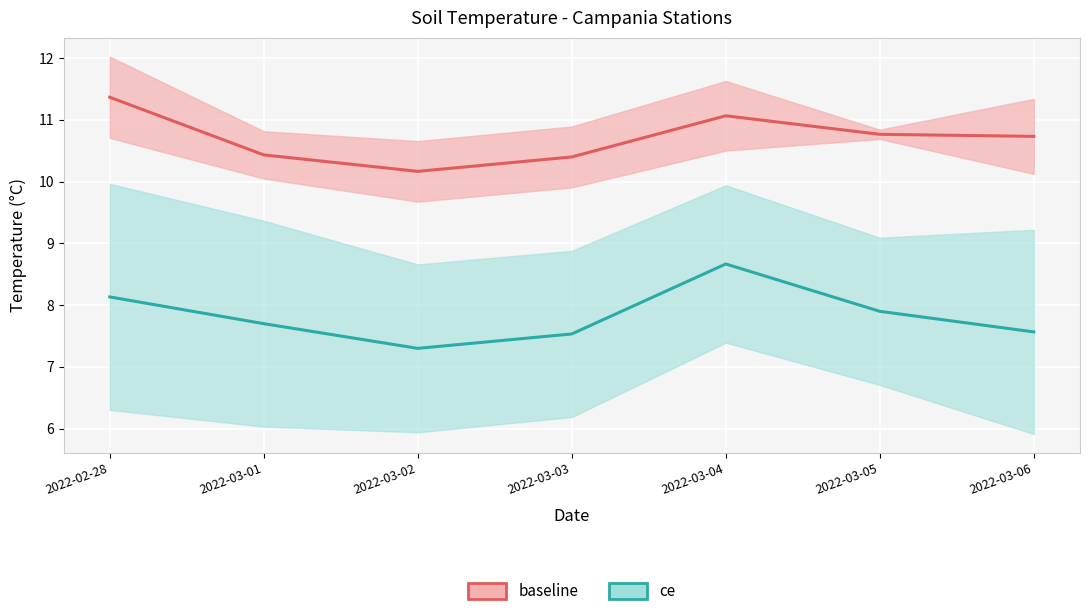

What is the value of the baseline point at the 7th from the left?

10.7